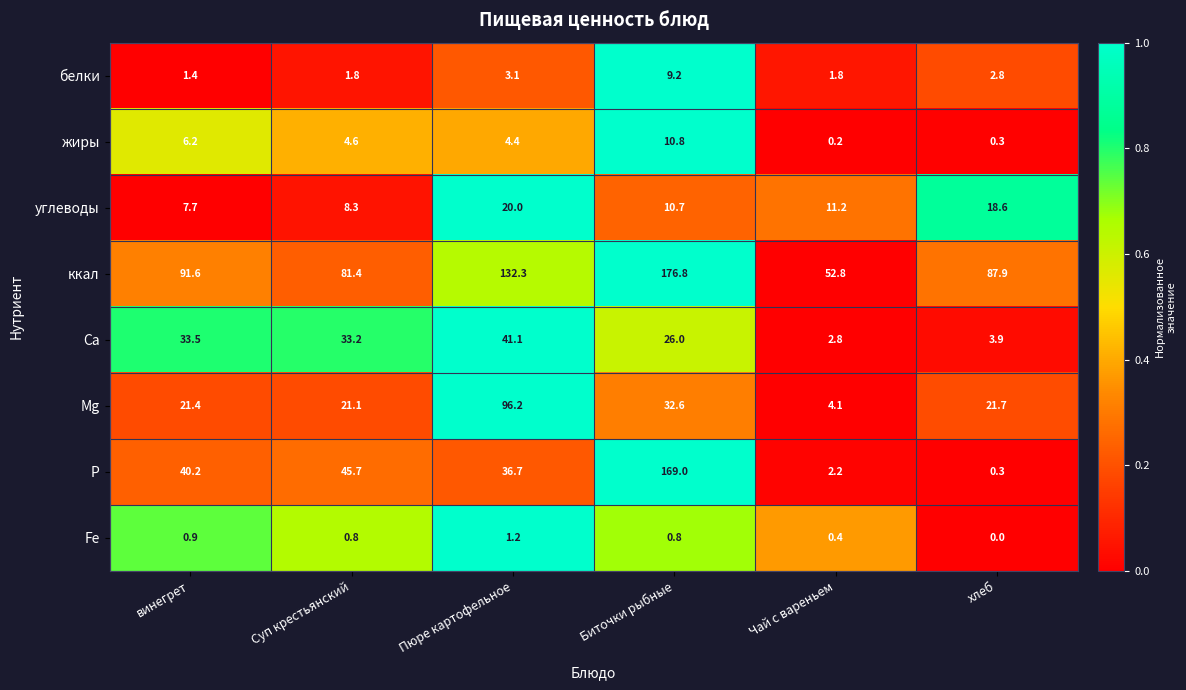

List the series in order of their peak value, lowest first.

Fe, белки, жиры, углеводы, Са, Mg, P, ккал